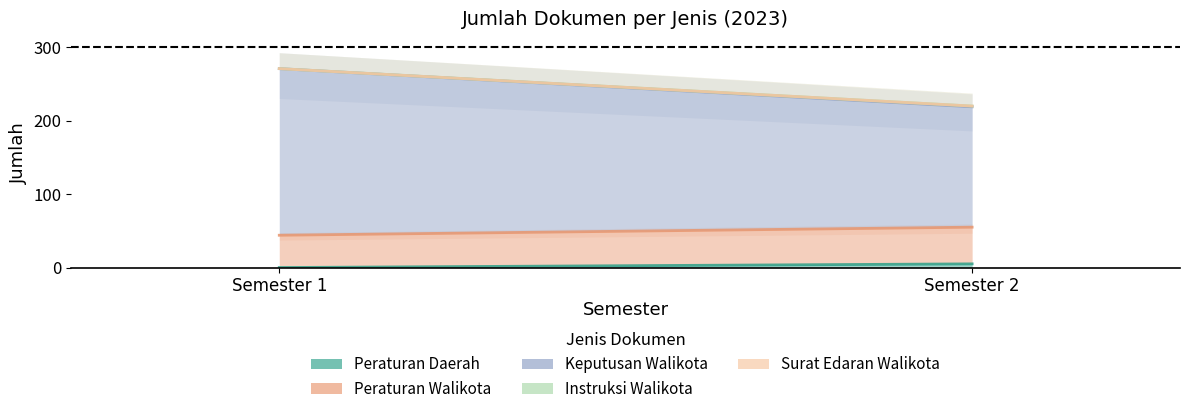

At which category is the sum across all series the highest?

Semester 1